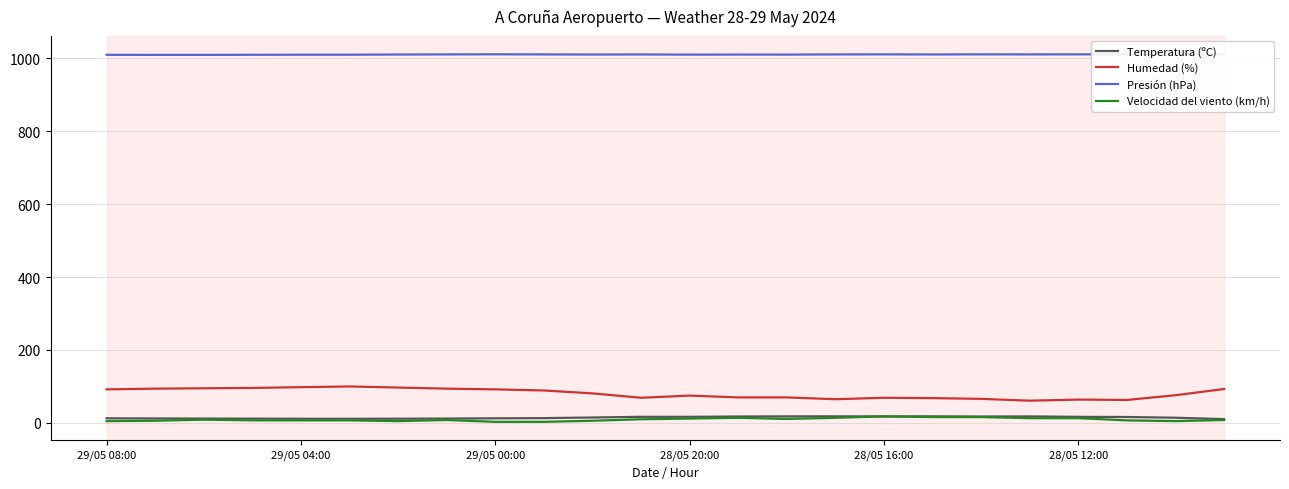

In Presión (hPa), how many points are higher than both neighbors (excluding endpoints)?

5